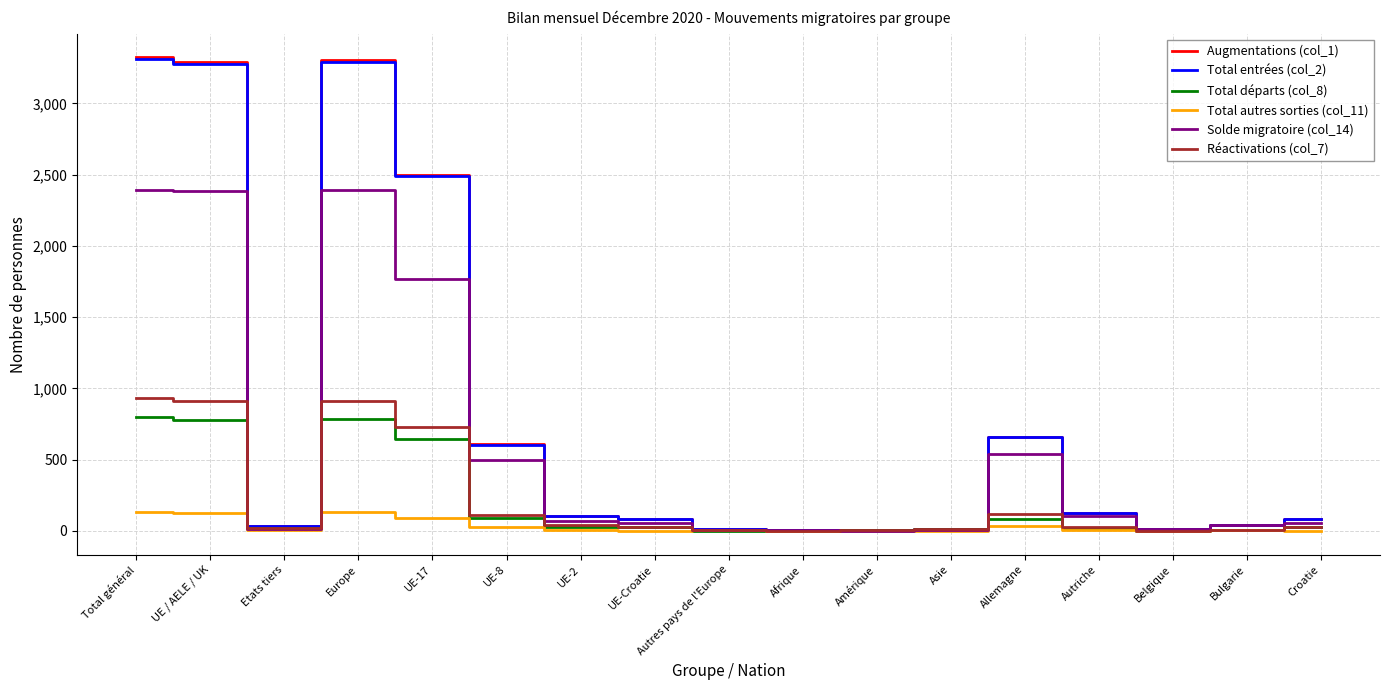

Which series has the widest spread of values?

Augmentations (col_1)